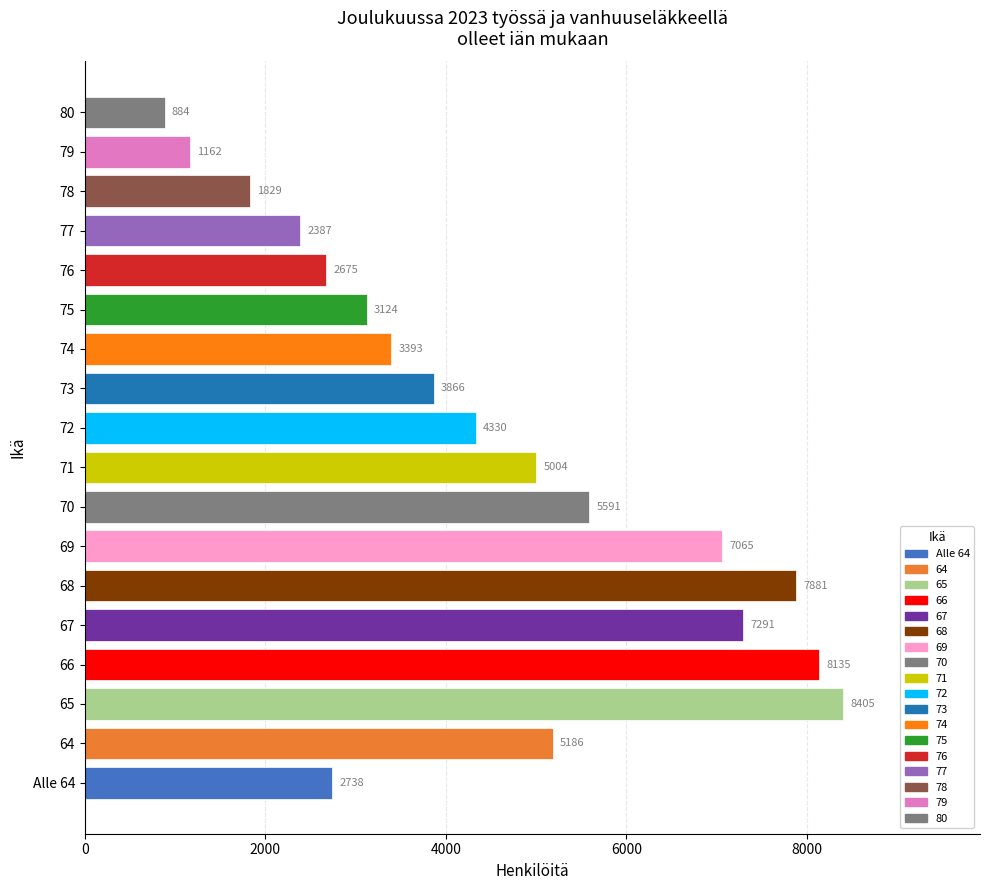

Reading bottom to top, what are all the values shown in this chart?

Alle 64=2738	64=5186	65=8405	66=8135	67=7291	68=7881	69=7065	70=5591	71=5004	72=4330	73=3866	74=3393	75=3124	76=2675	77=2387	78=1829	79=1162	80=884